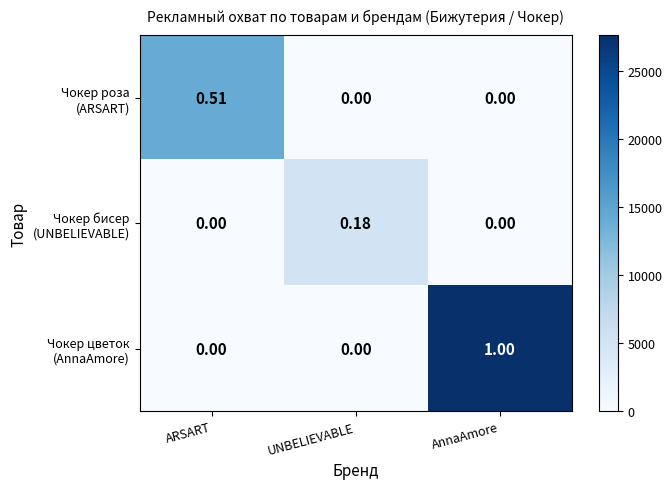

Which label corresponds to the largest value in the chart?

AnnaAmore